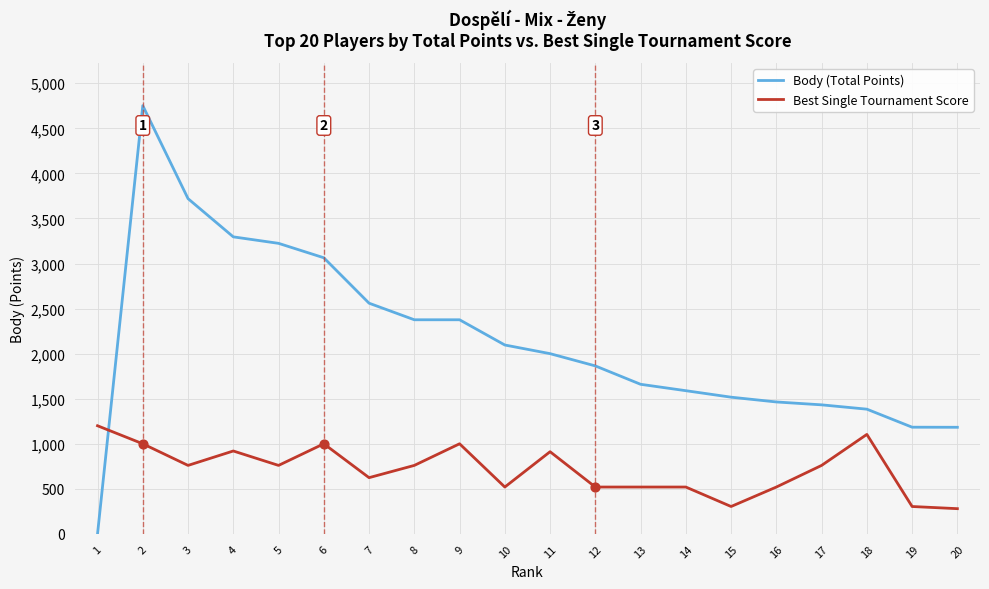

What is the total value across all series at 5?

3984